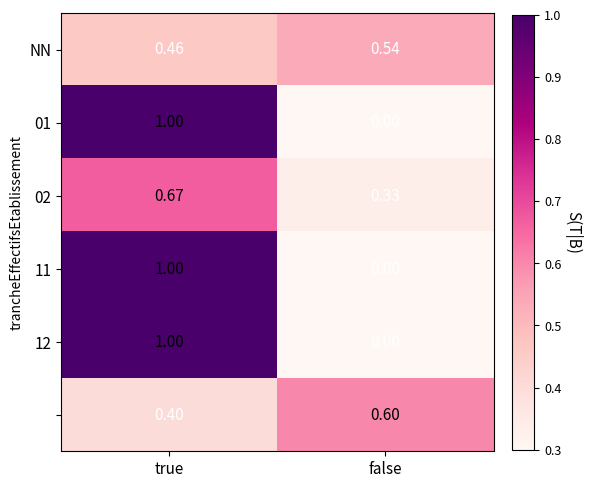

At which category is the sum across all series the highest?

true